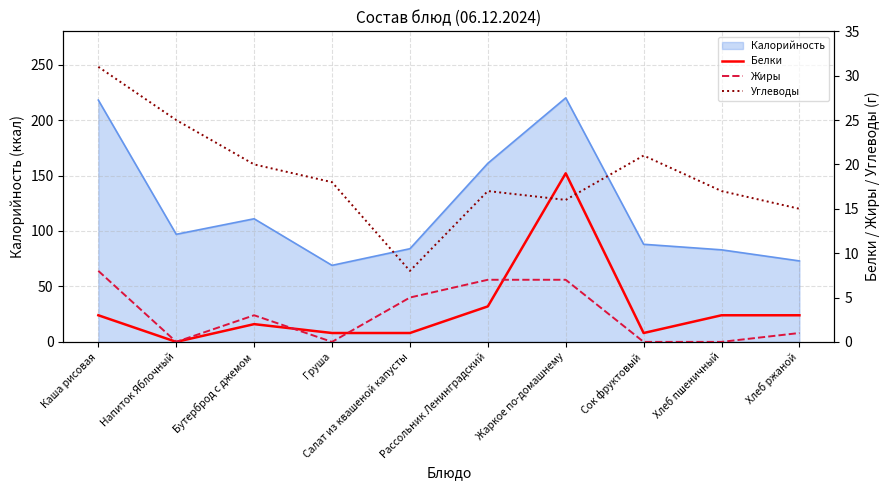

What is the highest value of the Жиры series?

8